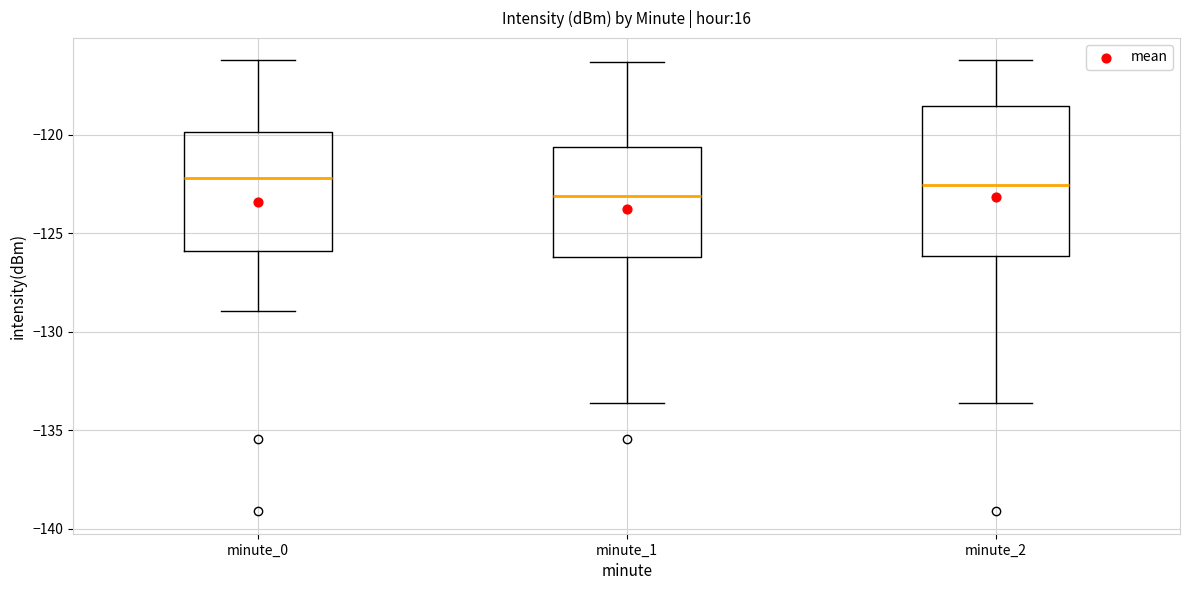

Comparing the boxes themselves (not the whiskers), which one is the tallest?

minute_2